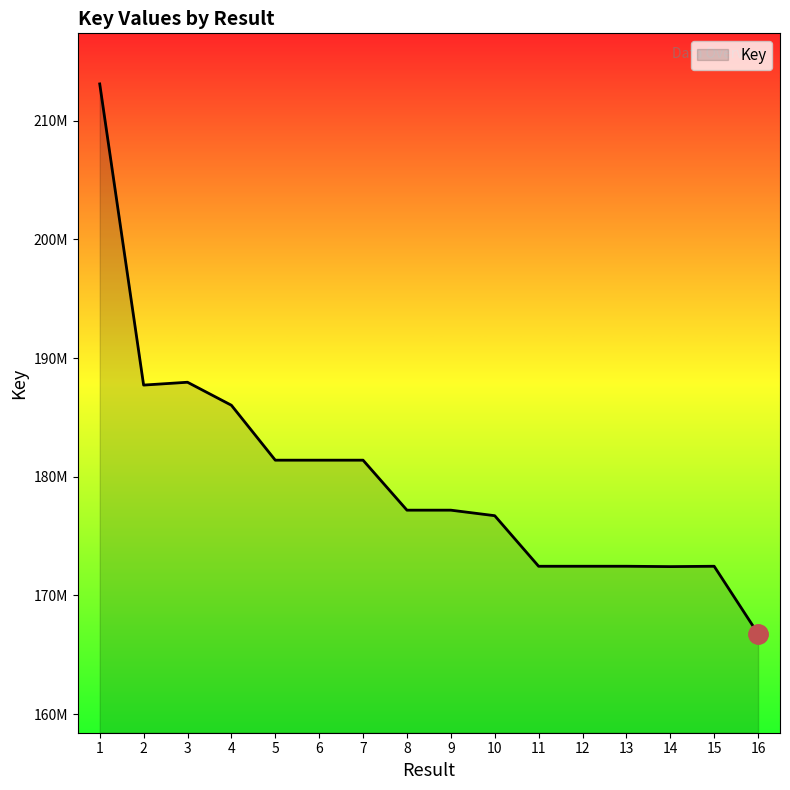

Does the chart have visible grid lines?

No